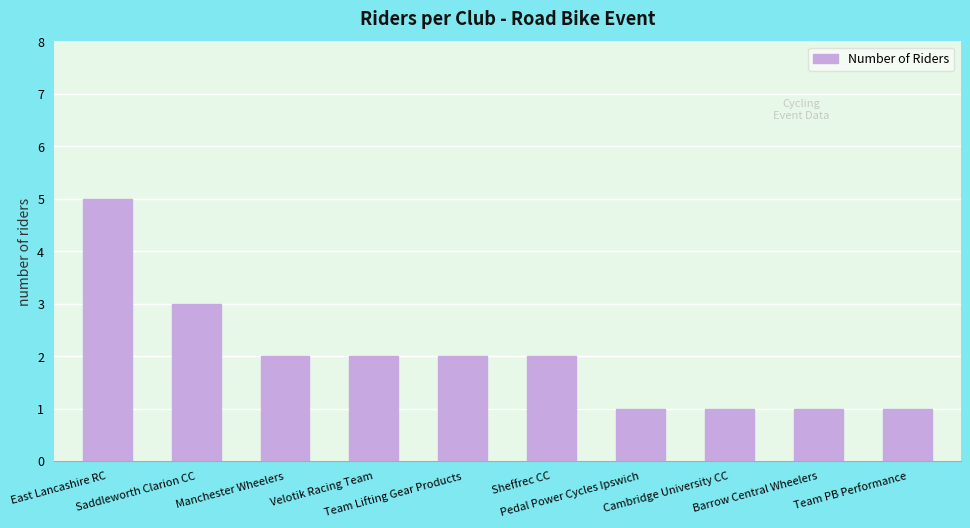

What is the average value?

2